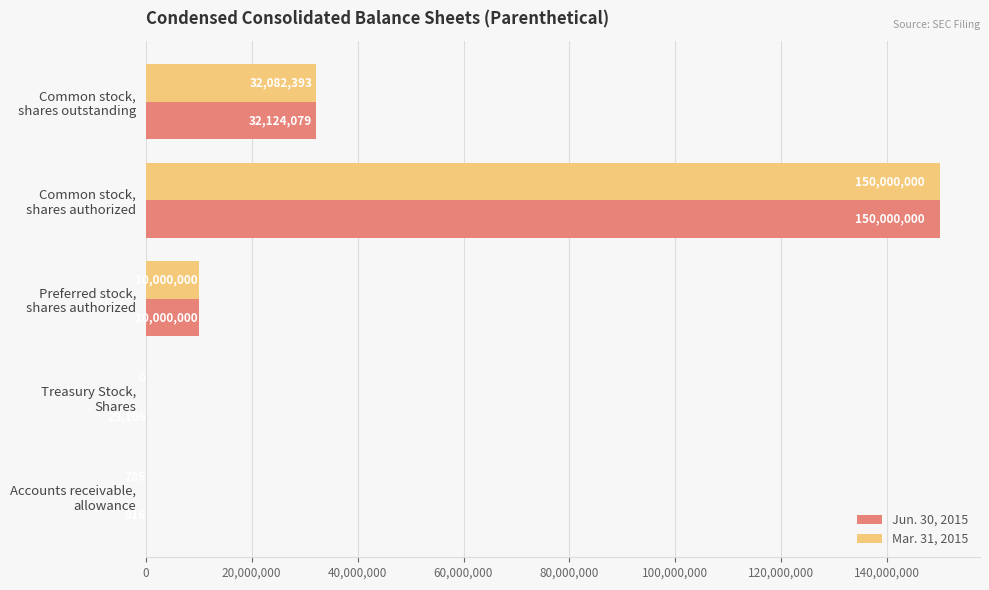

Which series has the largest total across all categories?

Jun. 30, 2015